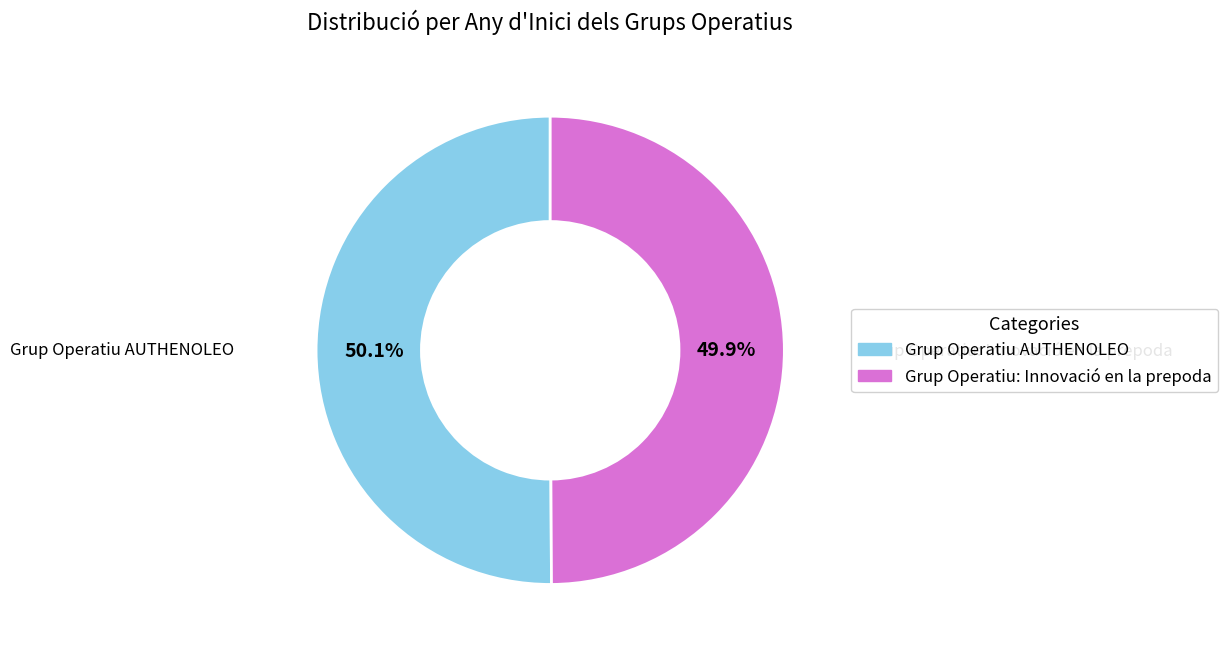

How much of the chart is everything except Grup Operatiu AUTHENOLEO?

49.9%